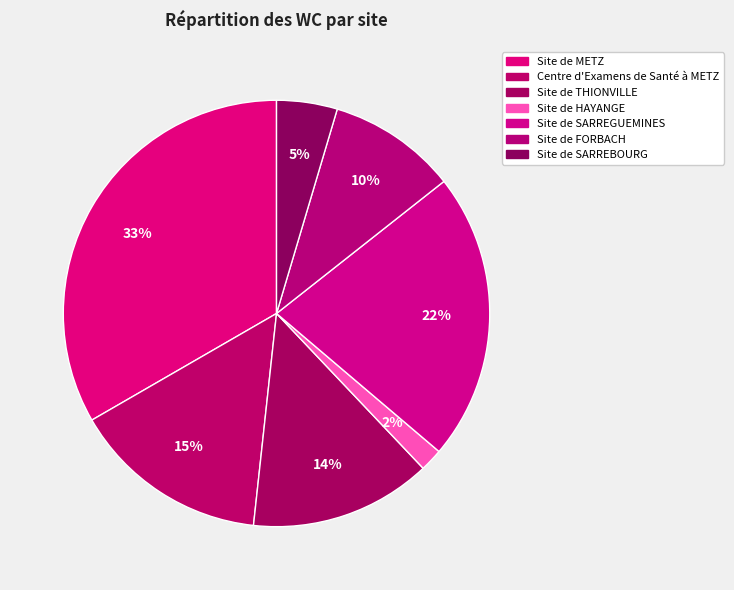

What is the largest slice in the pie chart?

Site de METZ